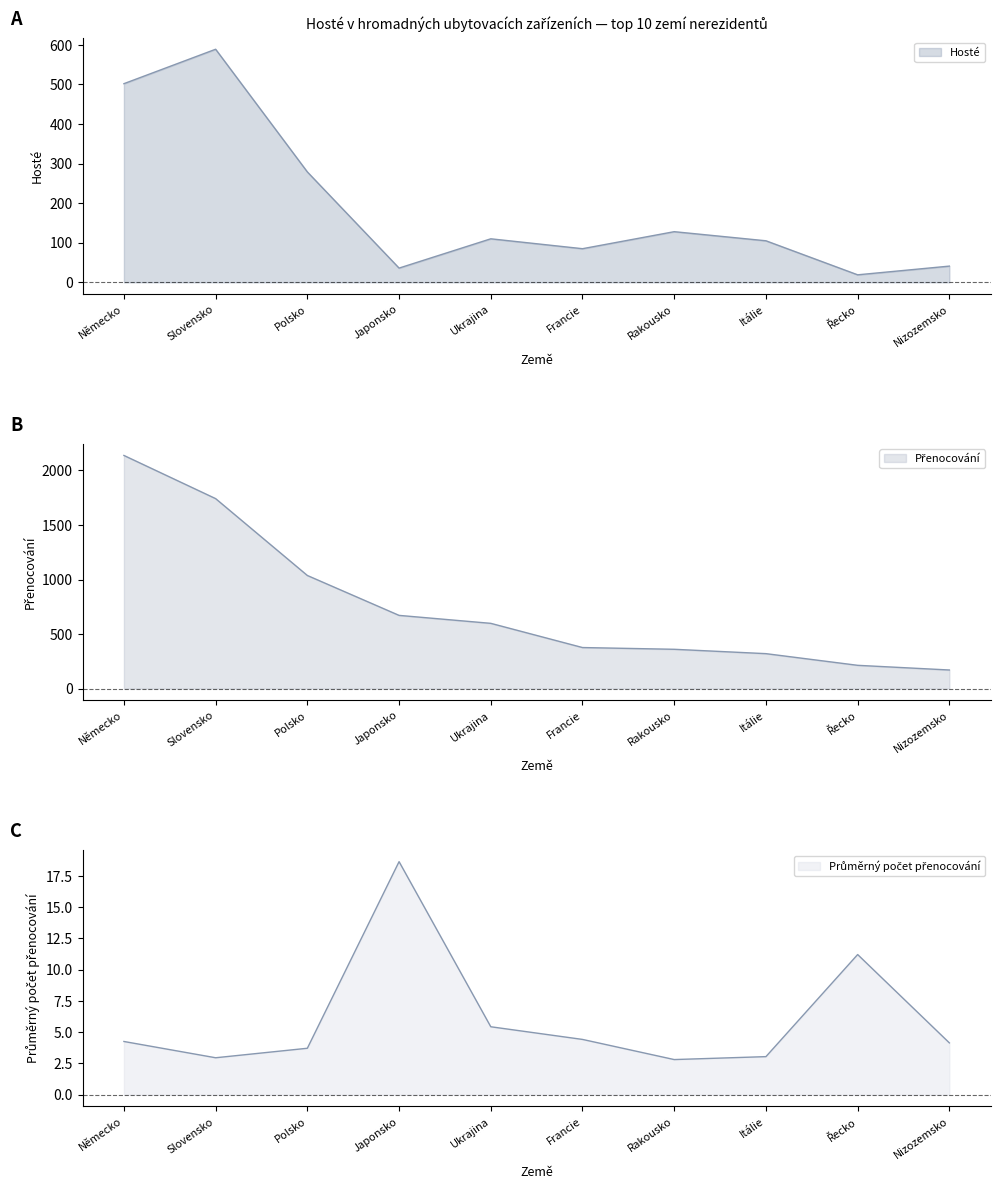

Reading right to left, what are all the values shown in this chart?

Hosté: Nizozemsko=41.0	Řecko=19.0	Itálie=105.0	Rakousko=128.0	Francie=85.0	Ukrajina=110.0	Japonsko=36.0	Polsko=279.0	Slovensko=589.0	Německo=502.0
Přenocování: Nizozemsko=170.0	Řecko=213.0	Itálie=320.0	Rakousko=360.0	Francie=376.0	Ukrajina=598.0	Japonsko=671.0	Polsko=1037.0	Slovensko=1742.0	Německo=2138.0
Průměrný počet přenocování: Nizozemsko=4.1	Řecko=11.2	Itálie=3.0	Rakousko=2.8	Francie=4.4	Ukrajina=5.4	Japonsko=18.6	Polsko=3.7	Slovensko=3.0	Německo=4.3